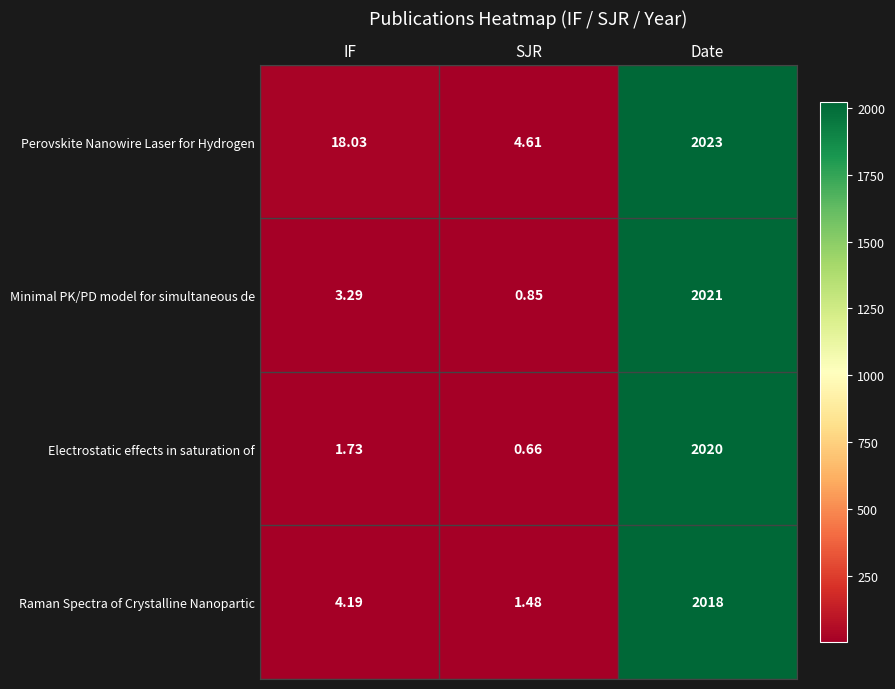

Which label corresponds to the largest value in the chart?

Date